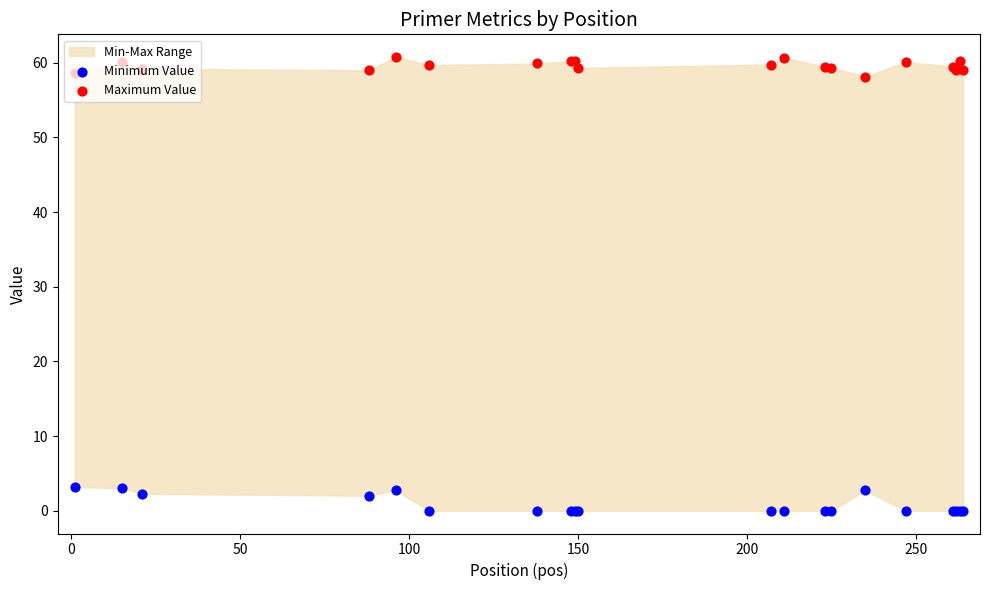

Which series reaches the minimum Y coordinate?

Minimum Value